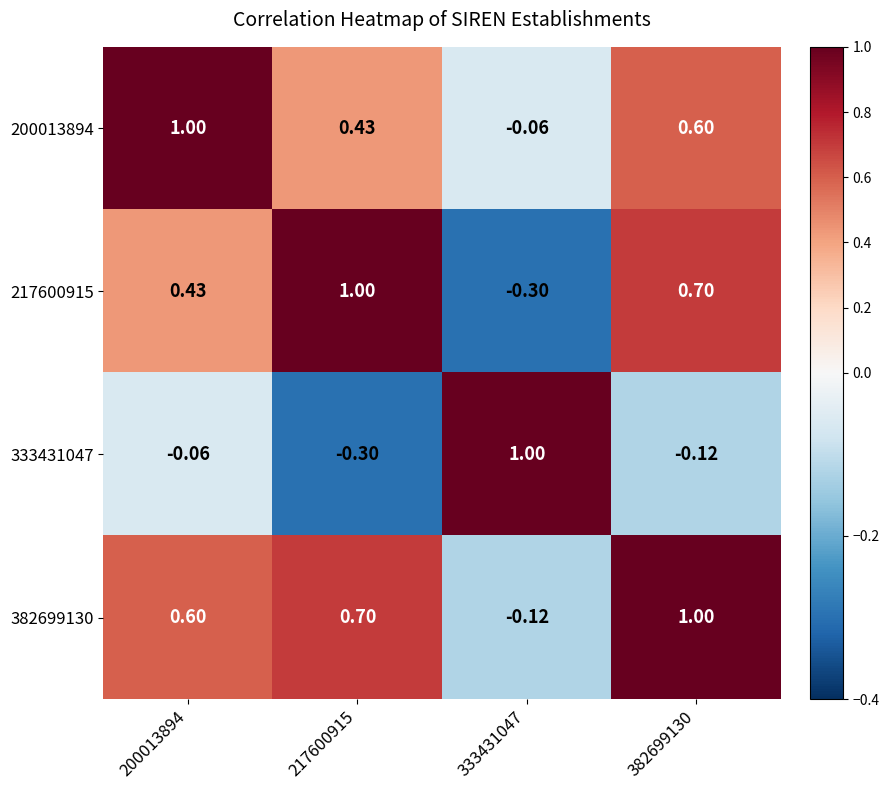

Is the value of 217600915 at 200013894 greater than the value of 382699130 at 217600915?

No